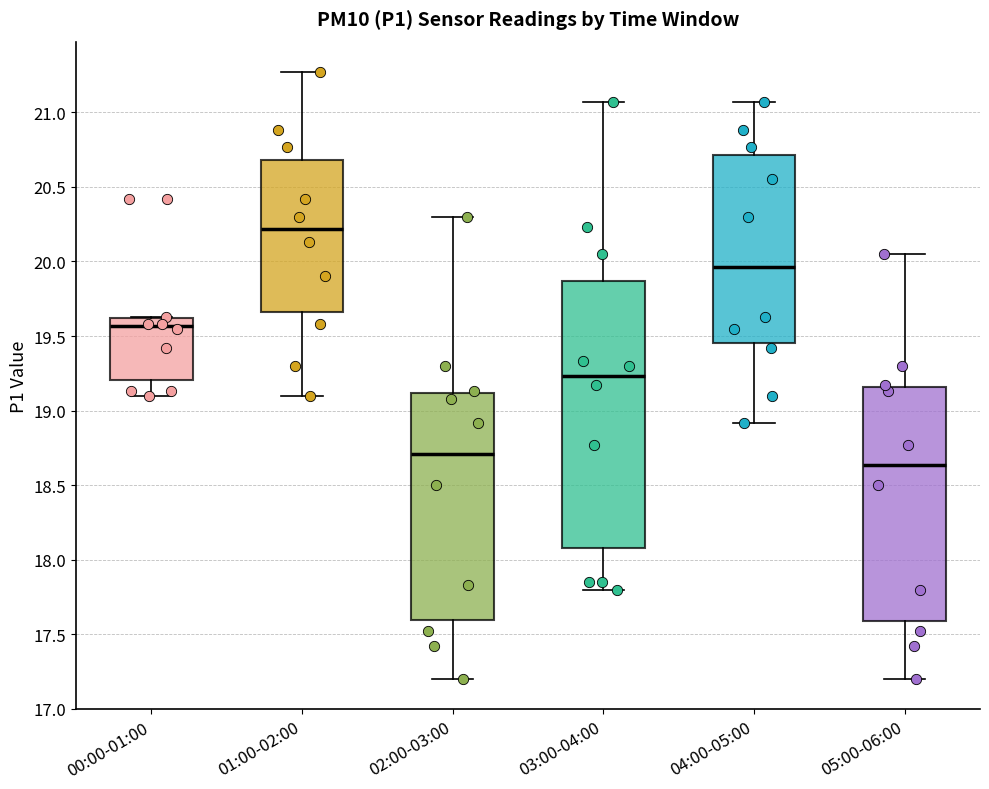

Reading left to right, read every box against the y-axis: the position of its median line, the range the box covers, and the ends of its whiskers. The values are not printed on the chart, so give them approximately, as read against the axis.

00:00-01:00: median 19.55, box 19.20 to 19.60, whiskers 19.10 to 19.65
01:00-02:00: median 20.20, box 19.65 to 20.70, whiskers 19.10 to 21.25
02:00-03:00: median 18.70, box 17.60 to 19.10, whiskers 17.20 to 20.30
03:00-04:00: median 19.25, box 18.10 to 19.85, whiskers 17.80 to 21.05
04:00-05:00: median 19.95, box 19.45 to 20.70, whiskers 18.90 to 21.05
05:00-06:00: median 18.65, box 17.60 to 19.15, whiskers 17.20 to 20.05